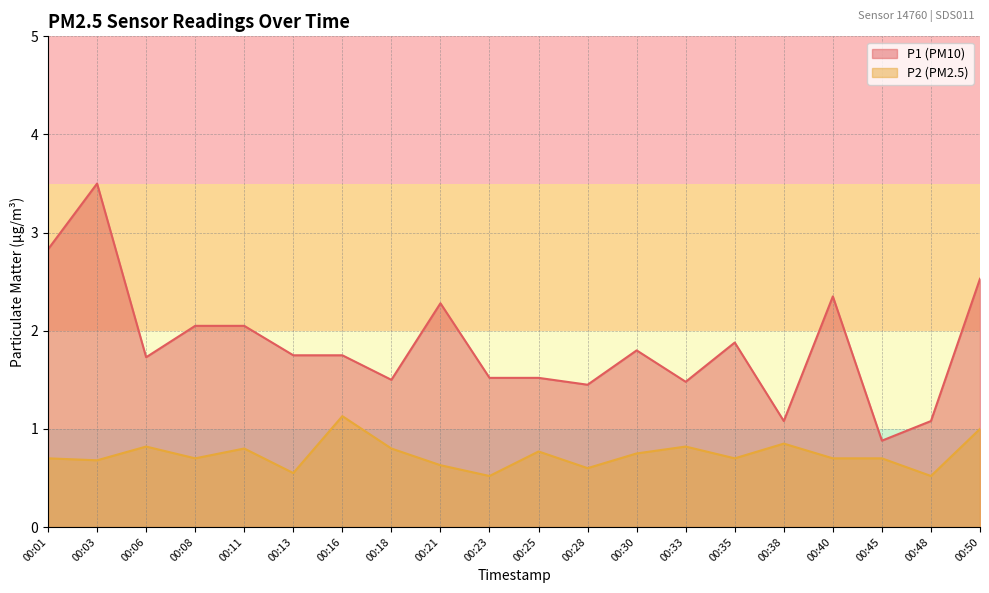

What is the value of the P2 point at the 6th from the left?

0.6